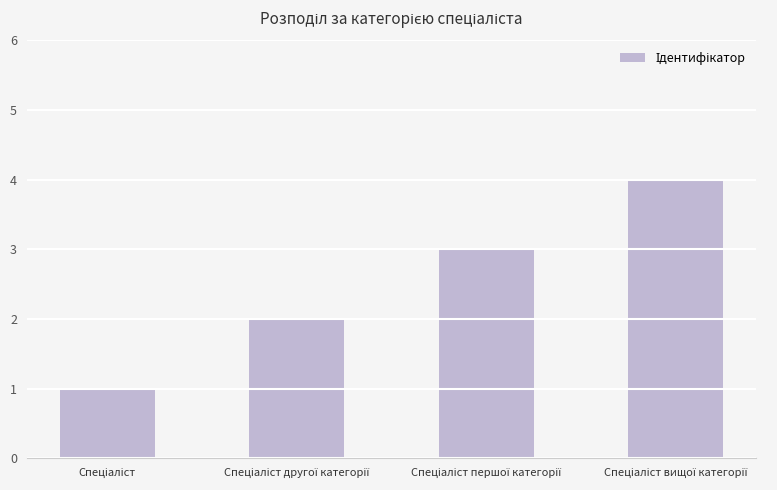

What is the difference between the maximum and minimum values?

3